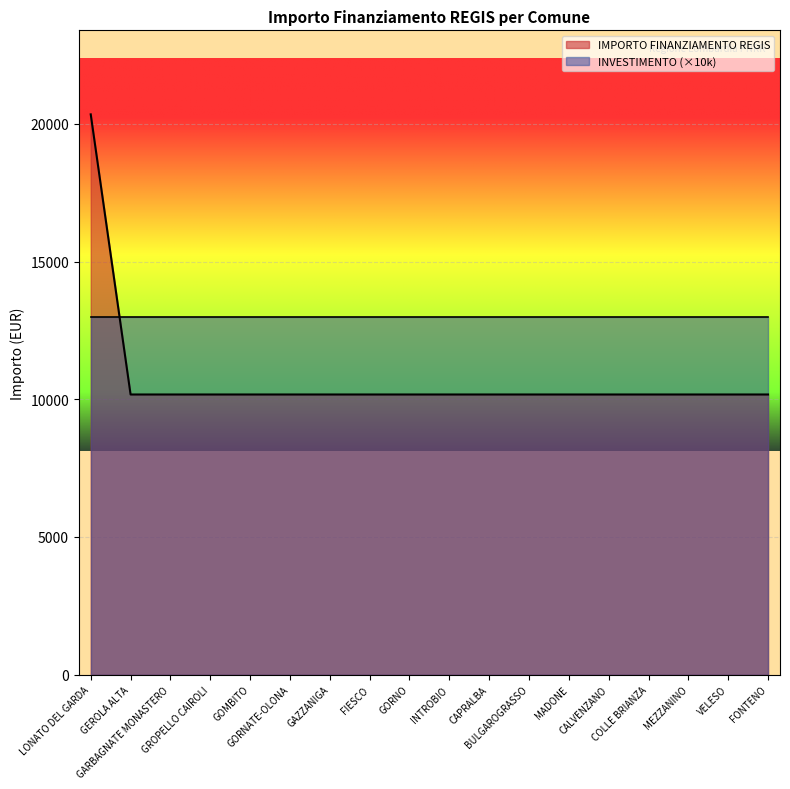

What is the ratio of the value at MEZZANINO to the value at MADONE?

1.0